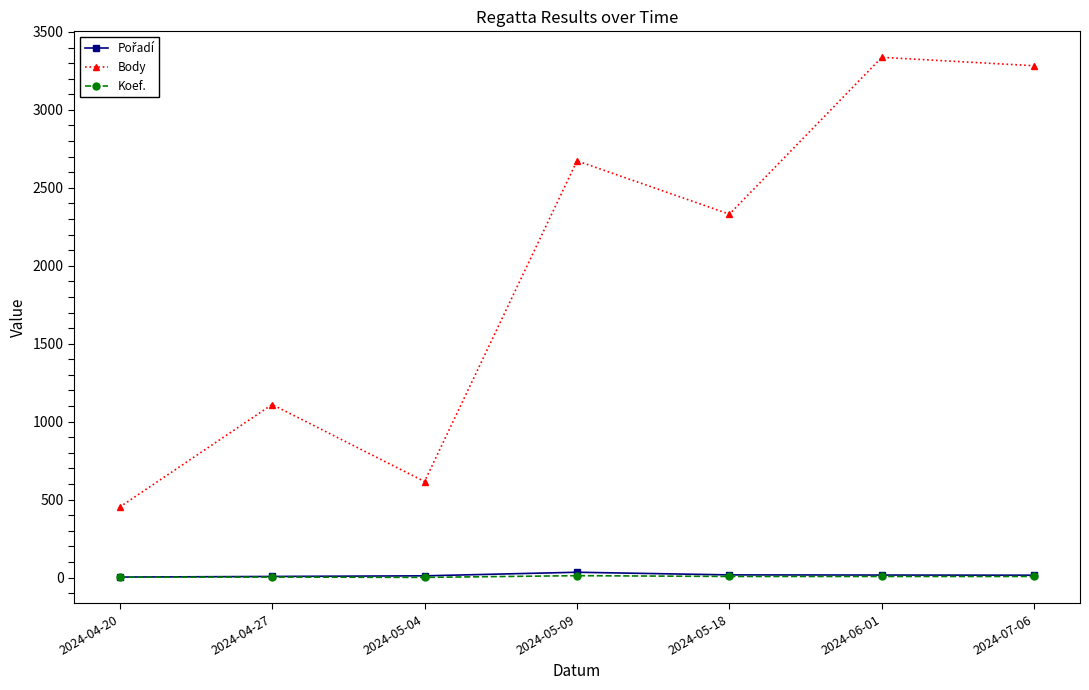

At how many categories does at least one series exceed 1501?

4